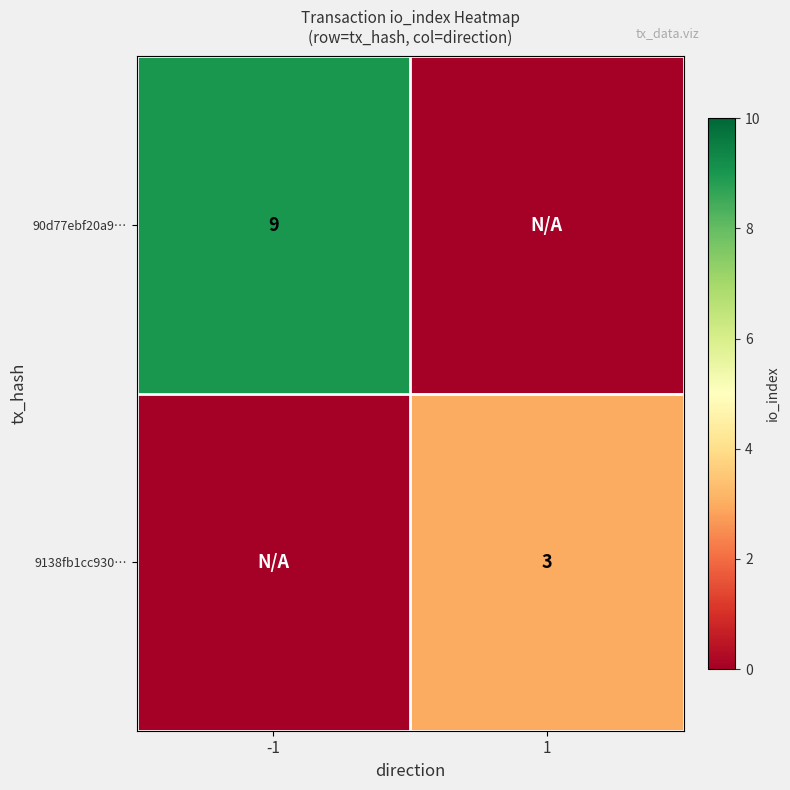

True or false: 9138fb1cc930… has a value of 1 at 1.

False